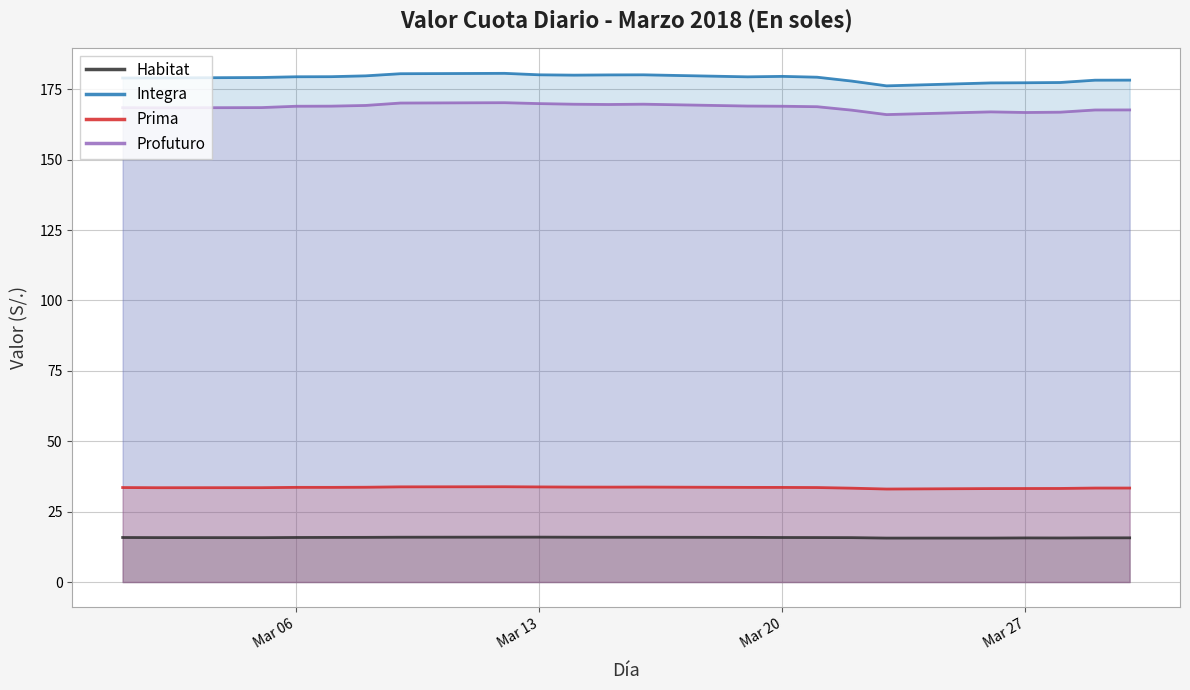

What is the spread (max minus min) of values at Mar 13?

164.2